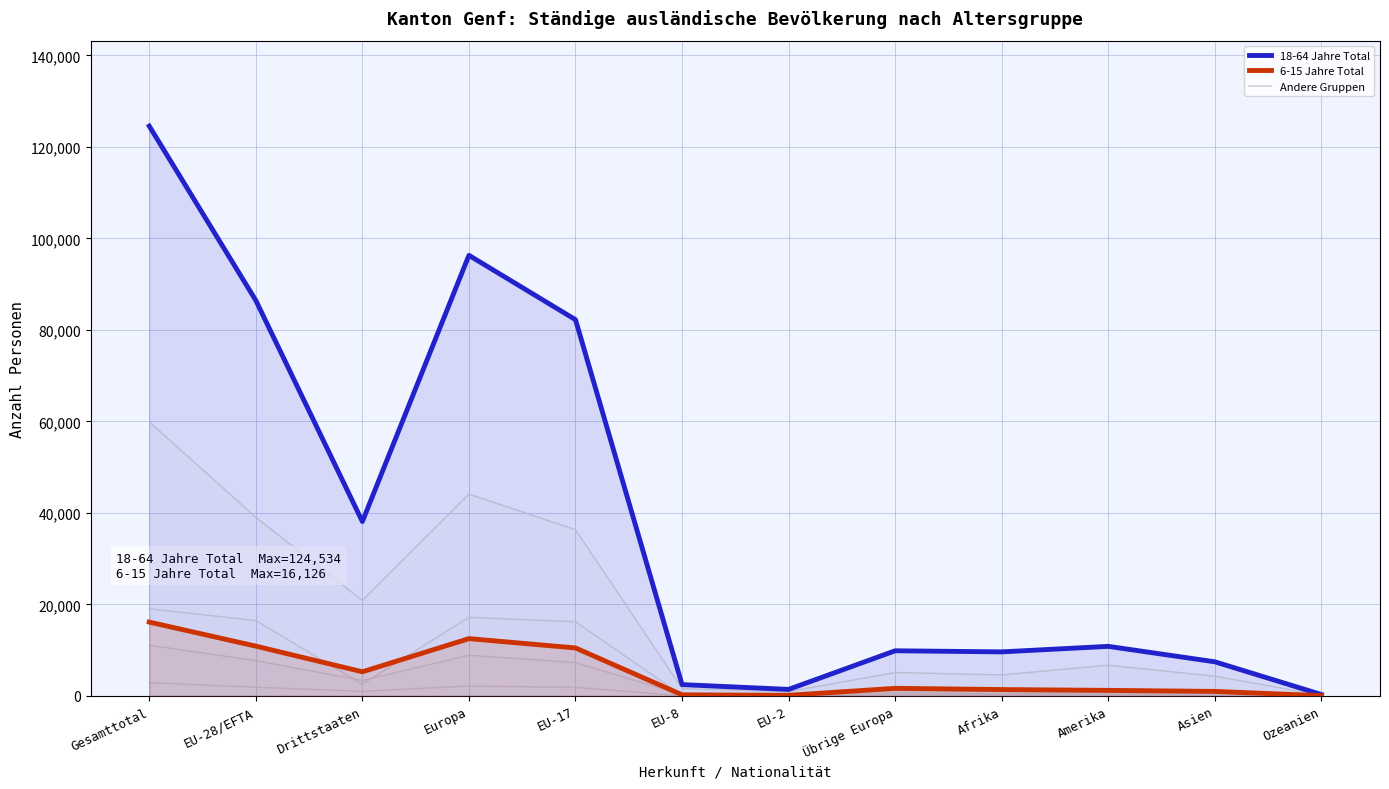

Reading left to right, what are all the values shown in this chart?

0-5 Jahre Total: Gesamttotal=11068	EU-28/EFTA=7705	Drittstaaten=3363	Europa=8881	EU-17=7266	EU-8=290	EU-2=124	Übrige Europa=1176	Afrika=956	Amerika=640	Asien=547	Ozeanien=37
65+ Jahre Total: Gesamttotal=19041	EU-28/EFTA=16468	Drittstaaten=2573	Europa=17182	EU-17=16199	EU-8=109	EU-2=57	Übrige Europa=714	Afrika=475	Amerika=703	Asien=629	Ozeanien=40
16-17 Jahre Total: Gesamttotal=2887	EU-28/EFTA=1901	Drittstaaten=986	Europa=2168	EU-17=1852	EU-8=28	EU-2=16	Übrige Europa=267	Afrika=222	Amerika=303	Asien=182	Ozeanien=7
18-64 Jahre Frauen: Gesamttotal=59872	EU-28/EFTA=39007	Drittstaaten=20865	Europa=44111	EU-17=36310	EU-8=1585	EU-2=933	Übrige Europa=5104	Afrika=4576	Amerika=6697	Asien=4300	Ozeanien=157
18-64 Jahre Total: Gesamttotal=124534	EU-28/EFTA=86435	Drittstaaten=38099	Europa=96290	EU-17=82224	EU-8=2458	EU-2=1412	Übrige Europa=9855	Afrika=9613	Amerika=10820	Asien=7444	Ozeanien=293
6-15 Jahre Total: Gesamttotal=16126	EU-28/EFTA=10865	Drittstaaten=5261	Europa=12509	EU-17=10472	EU-8=229	EU-2=125	Übrige Europa=1644	Afrika=1375	Amerika=1198	Asien=971	Ozeanien=44